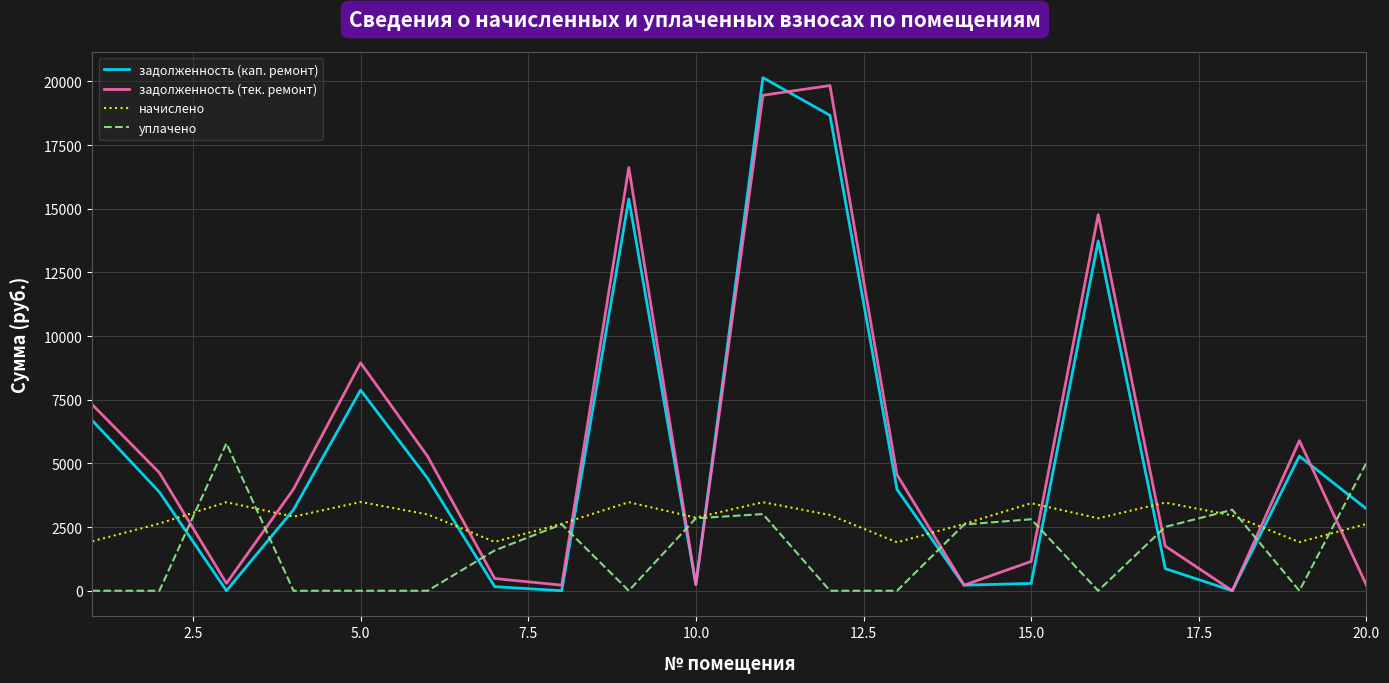

How many values in the уплачено series are below 1582?

10